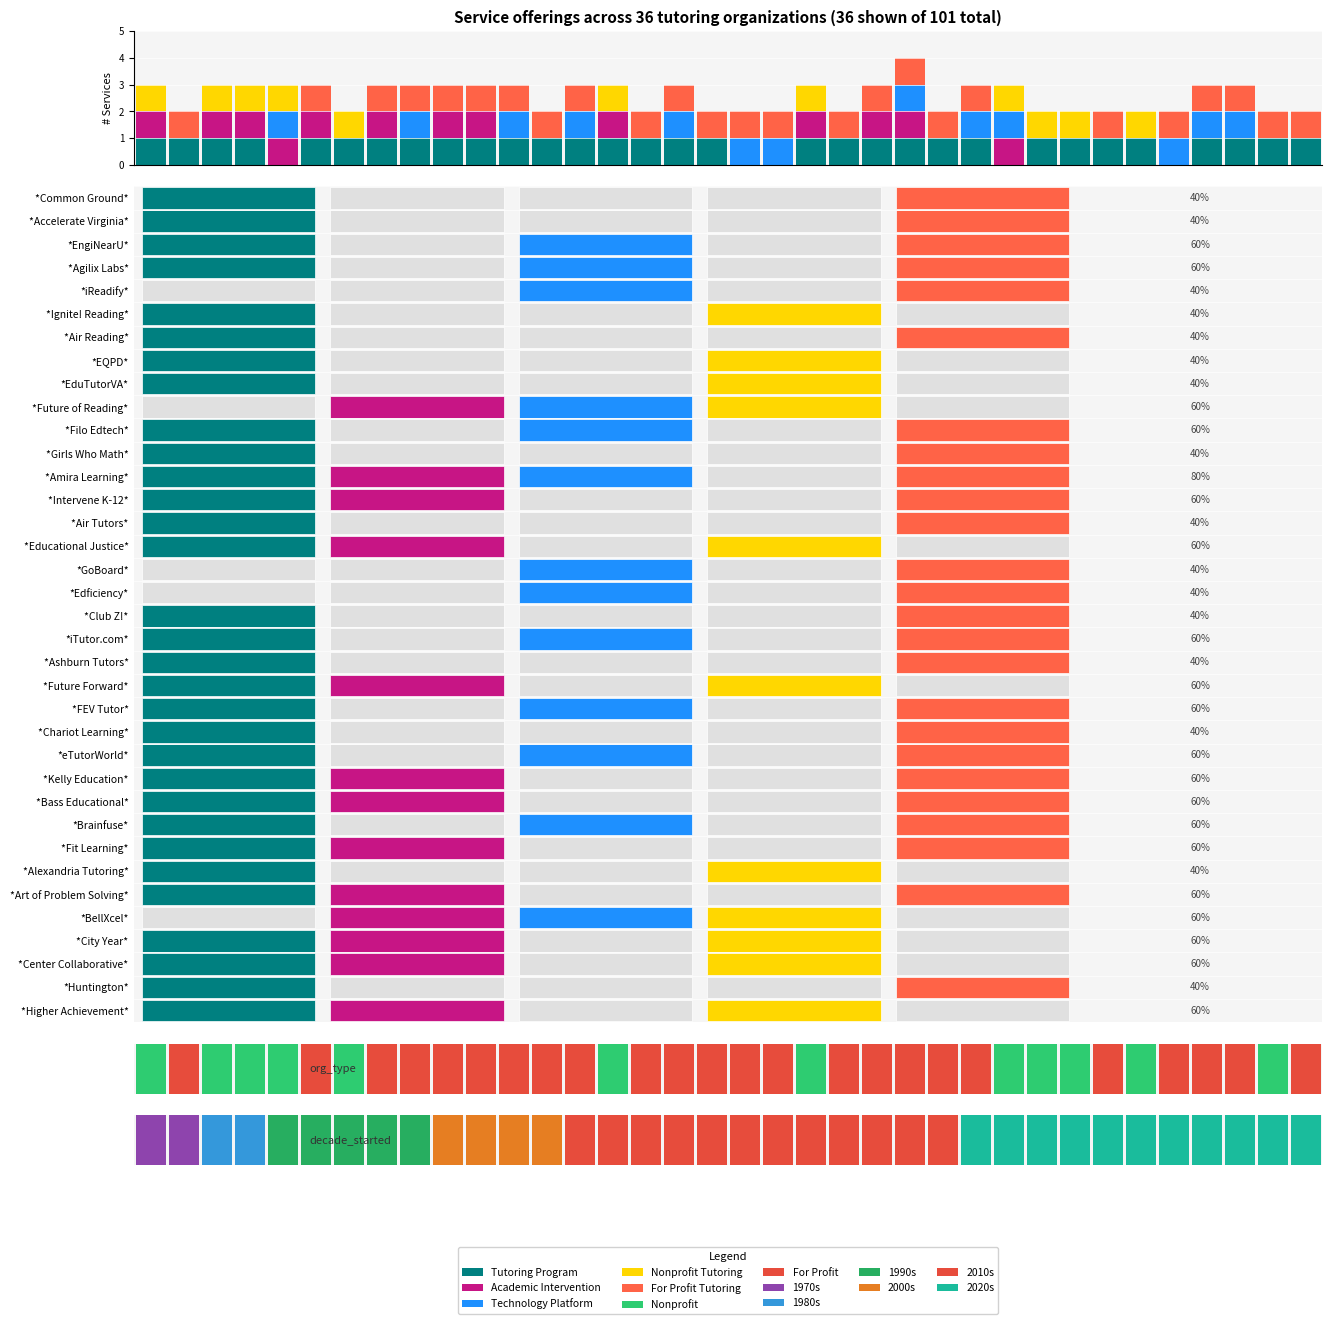

Rank the series by their maximum value, from lowest to highest.

Tutoring Program, Academic Intervention, Technology Platform, Nonprofit Tutoring, For Profit Tutoring